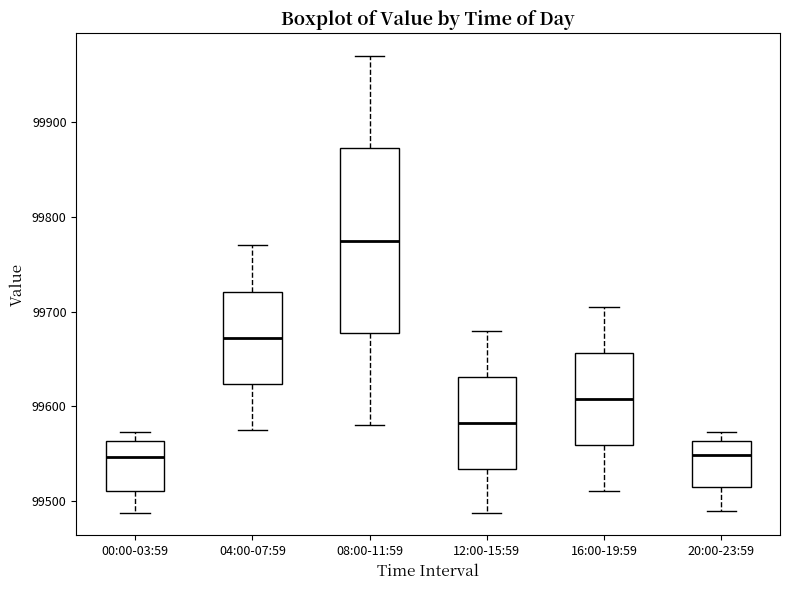

Where is the lower edge of the box for 04:00-07:59 on the y-axis? The values are not printed on the chart, so give them approximately, as read against the axis.

99620